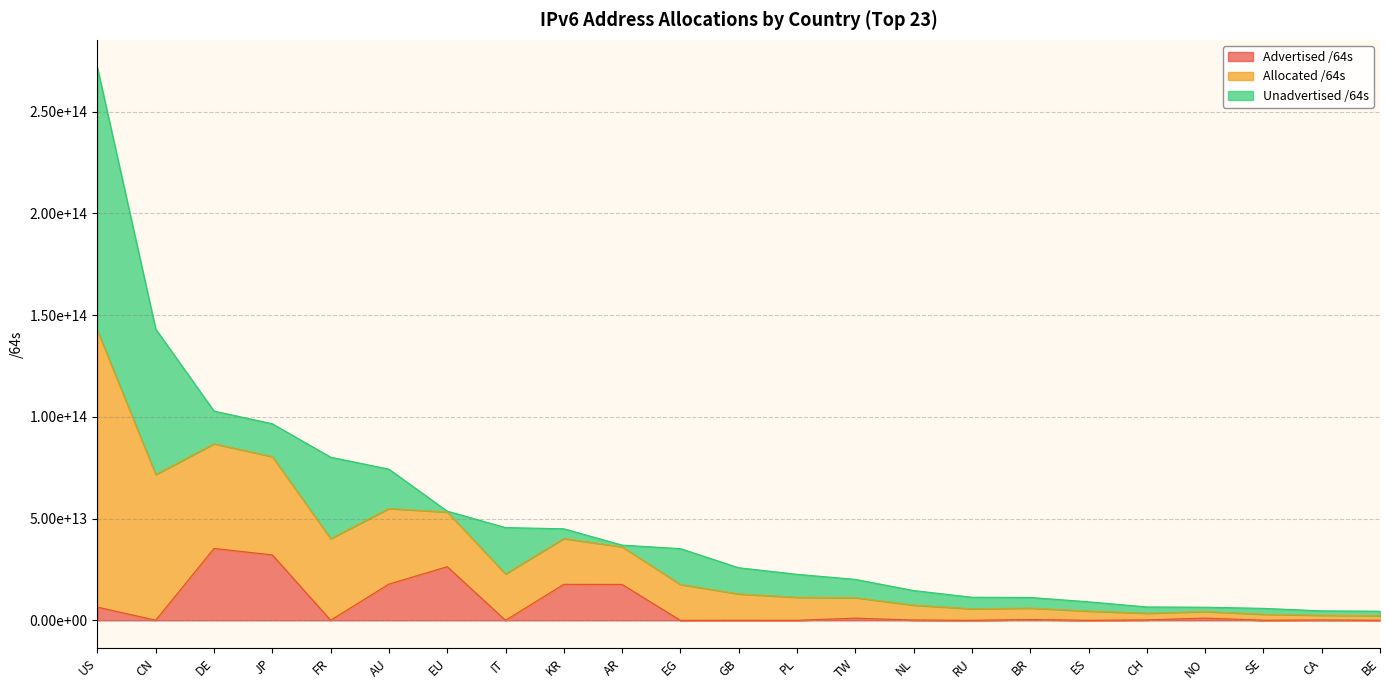

Does the chart display data point markers on the line(s)?

No